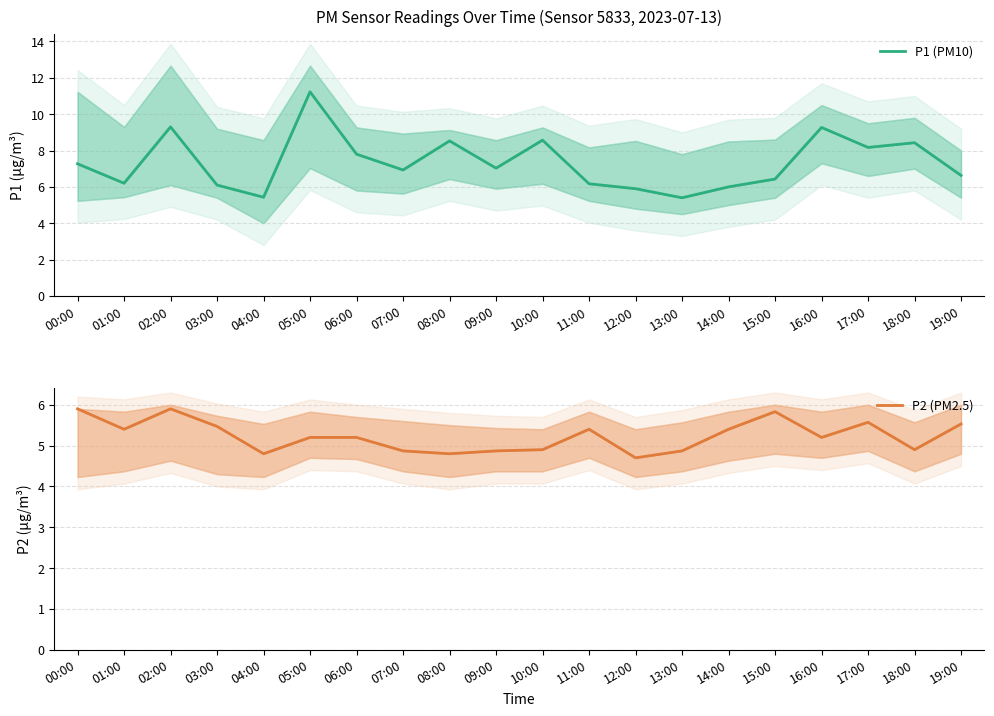

At how many categories does at least one series exceed 7?

10